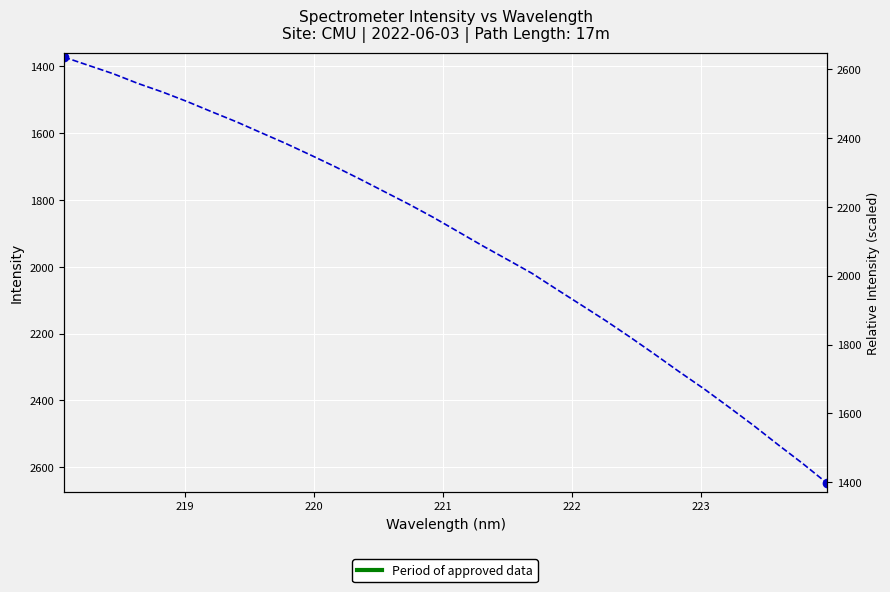

What is the value of the 9th point from the left?

1598.4